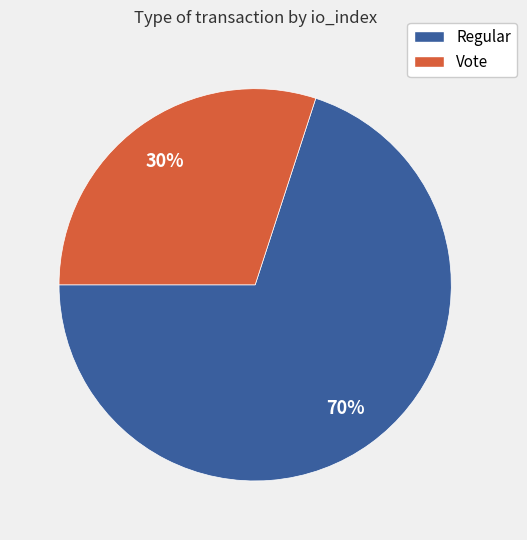

To the nearest percent, what is the difference between the largest and smallest slice percentages?

40%